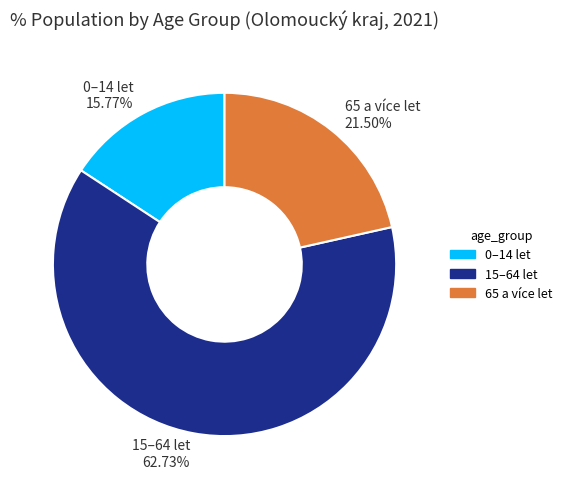

How many slices are in this pie chart?

3